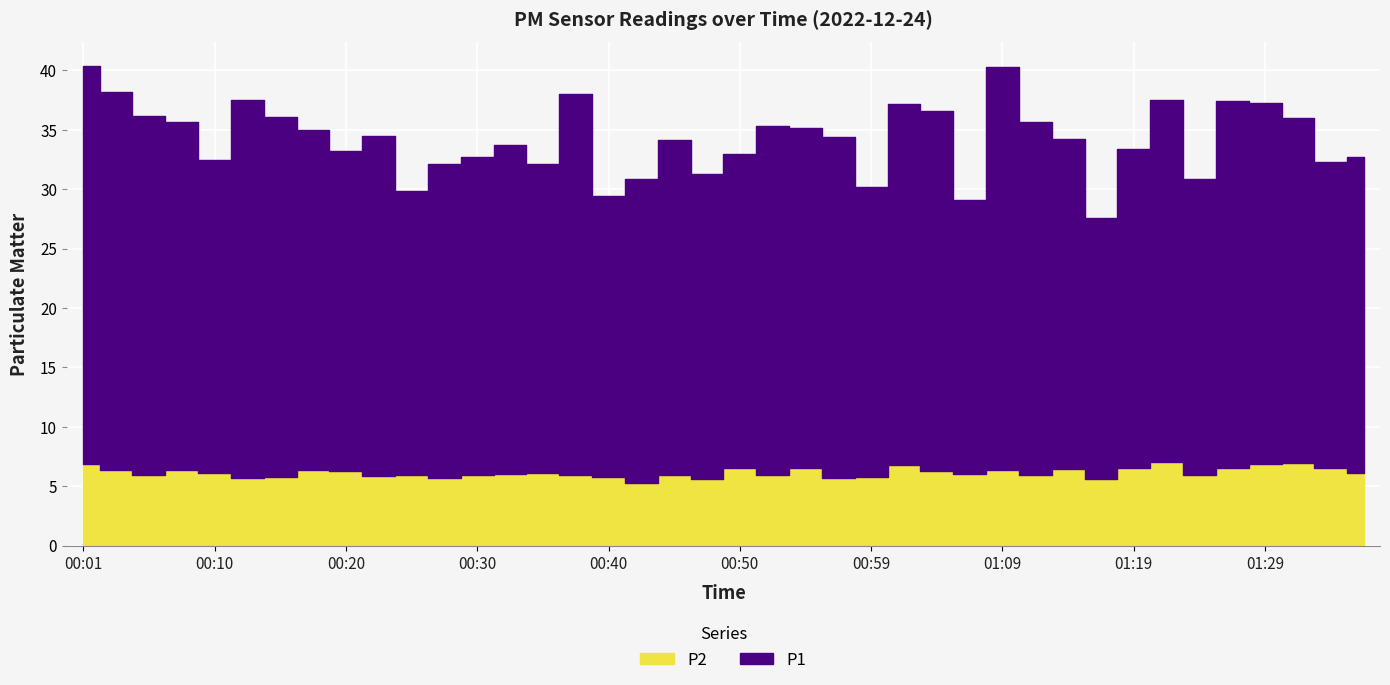

Count the number of data series in this chart.

2